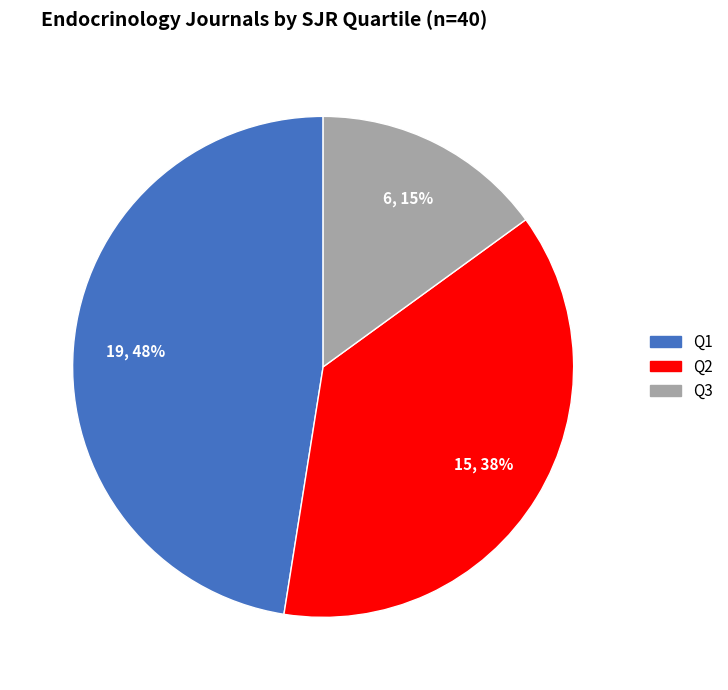

To the nearest percent, what is the average slice percentage?

33%